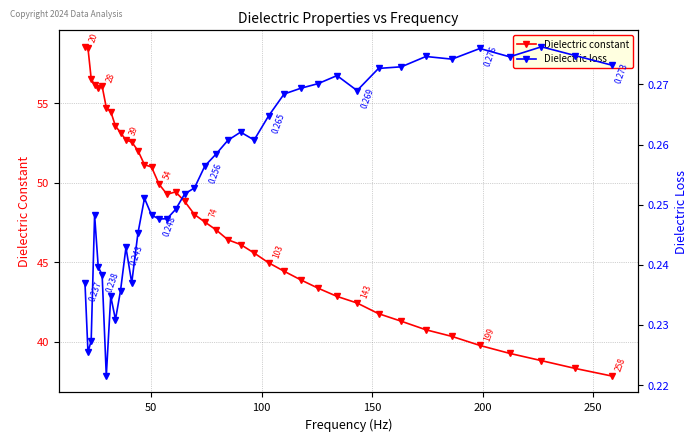

What is the highest value of the Dielectric constant series?

58.5